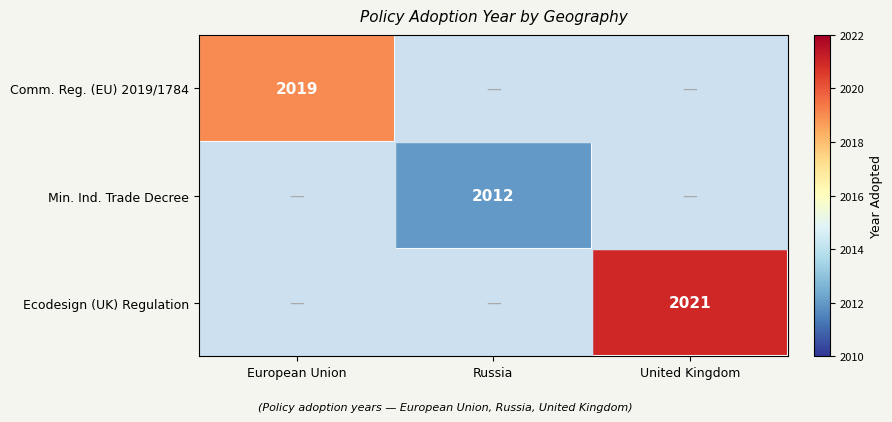

The value of Comm. Reg. (EU) 2019/1784 at European Union is 3341. True or false?

False